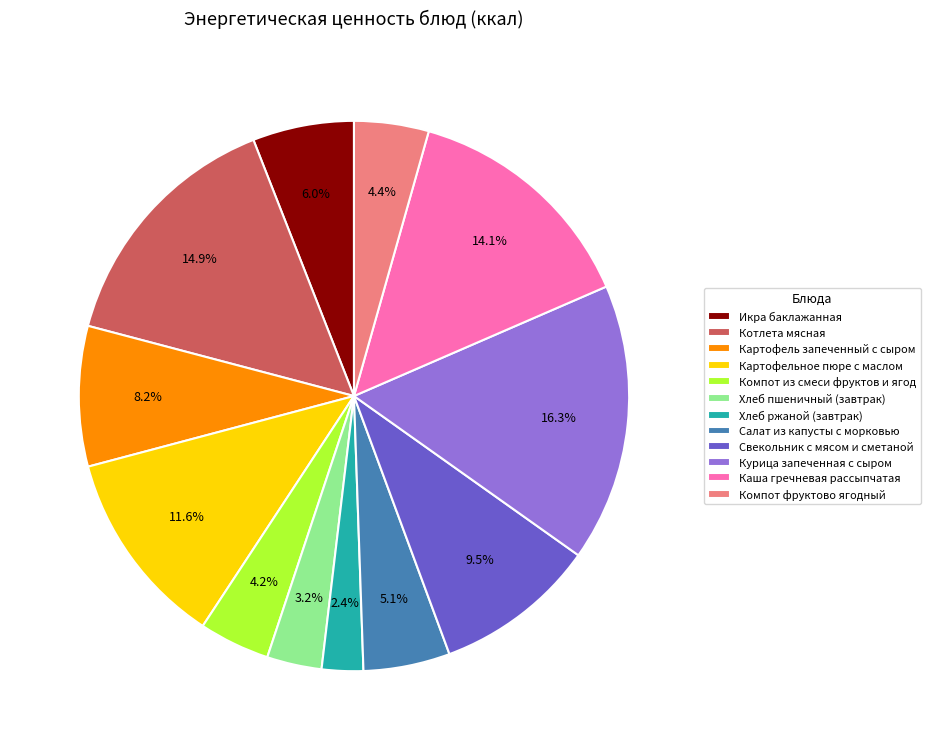

Combined, do Хлеб ржаной (завтрак) and Свекольник с мясом и сметаной account for over 50%?

No